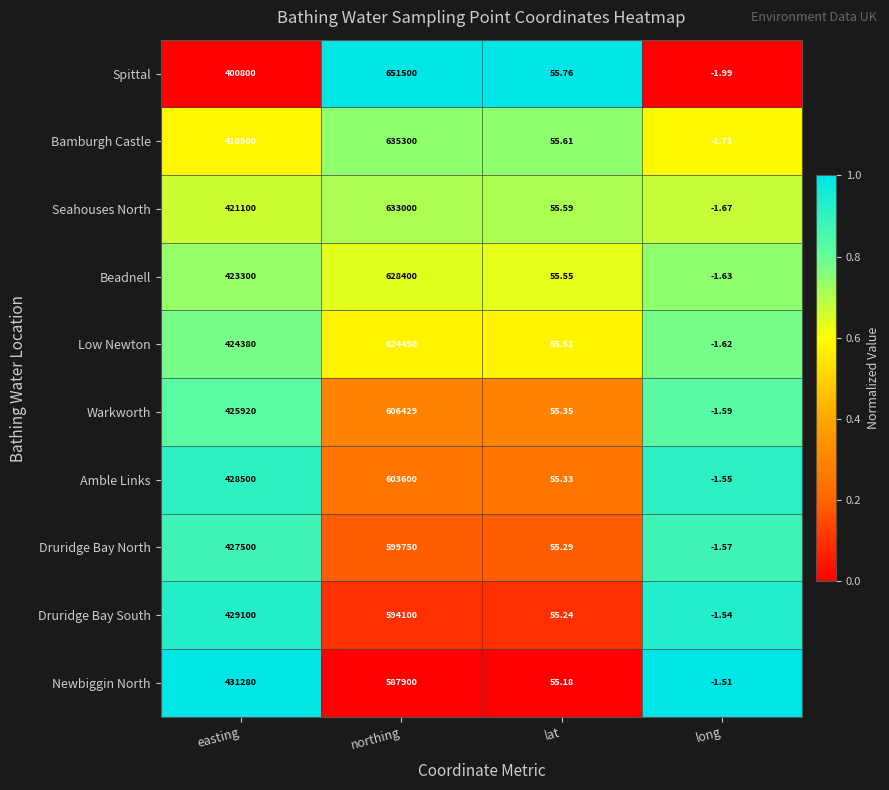

List the series in order of their peak value, lowest first.

Newbiggin North, Druridge Bay South, Druridge Bay North, Amble Links, Warkworth, Low Newton, Beadnell, Seahouses North, Bamburgh Castle, Spittal